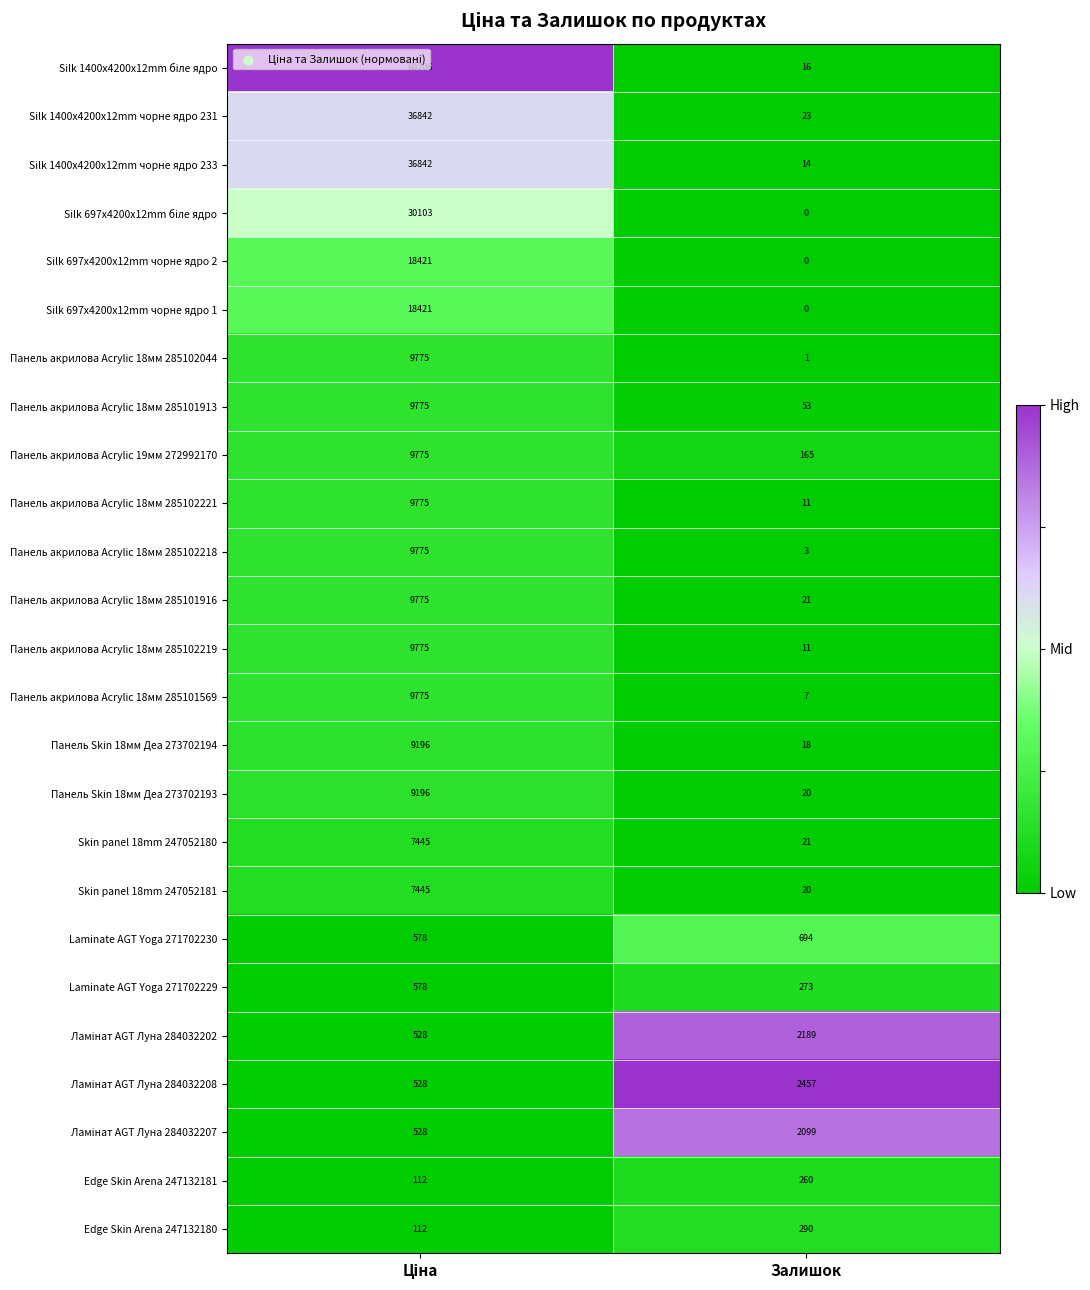

What is the greatest value displayed?

60206